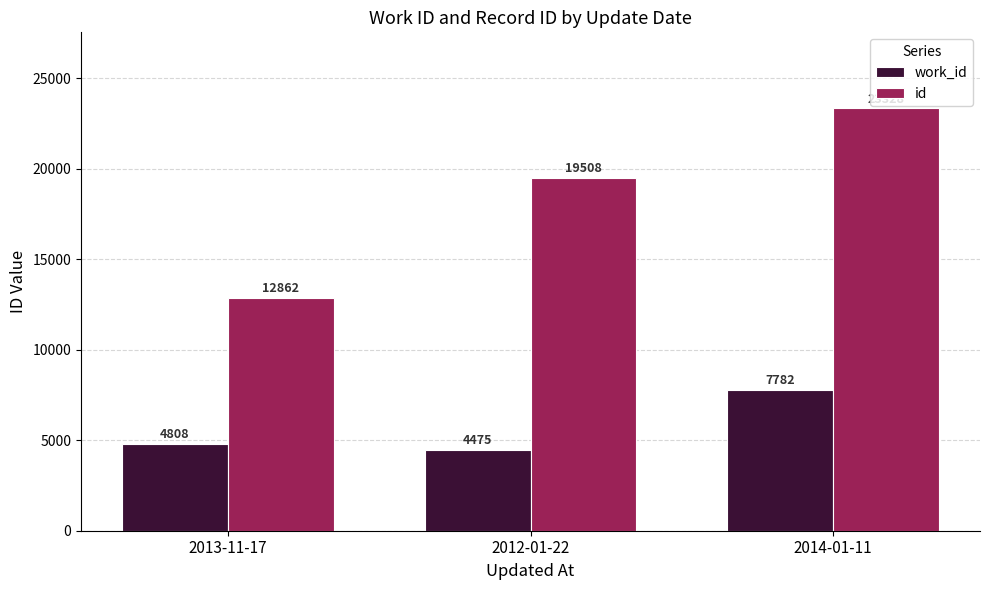

What is the label of the 2nd bar from the left?

2012-01-22